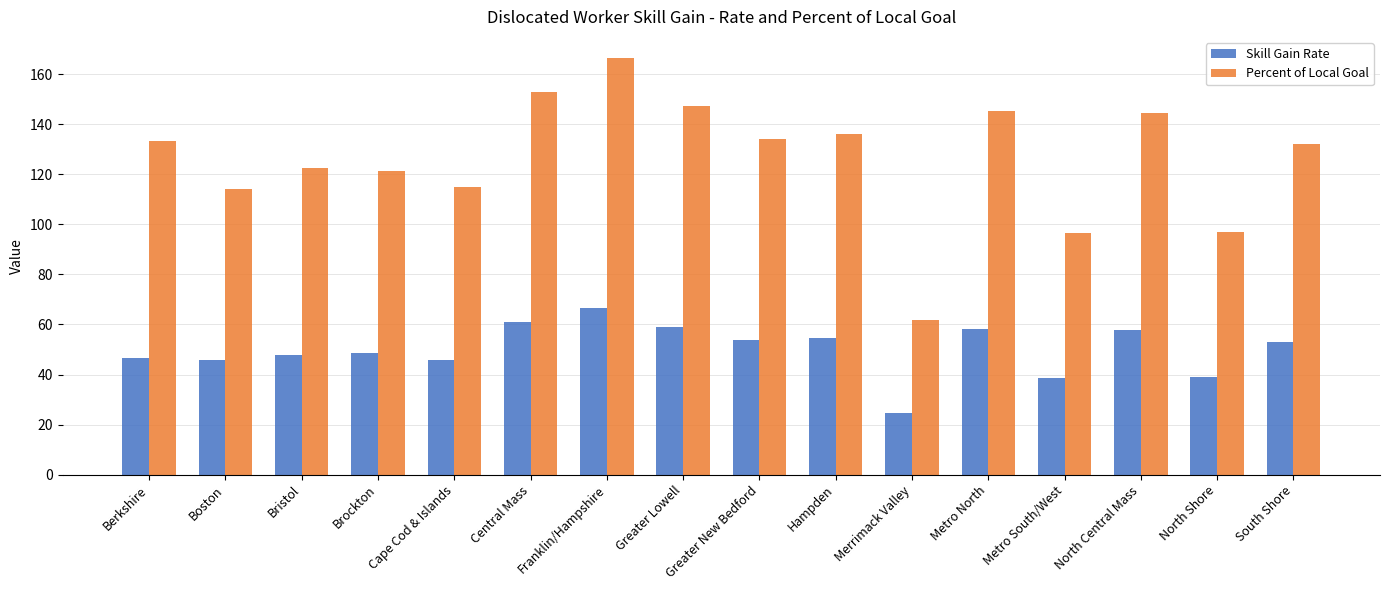

What is the total value across all series at Boston?

159.9